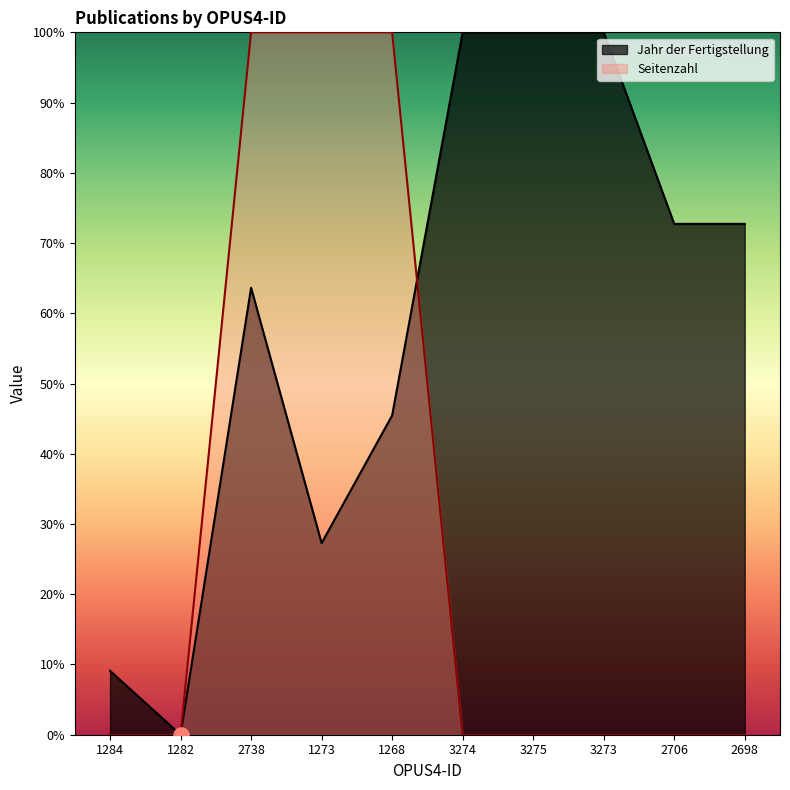

At which category is the sum across all series the highest?

2738